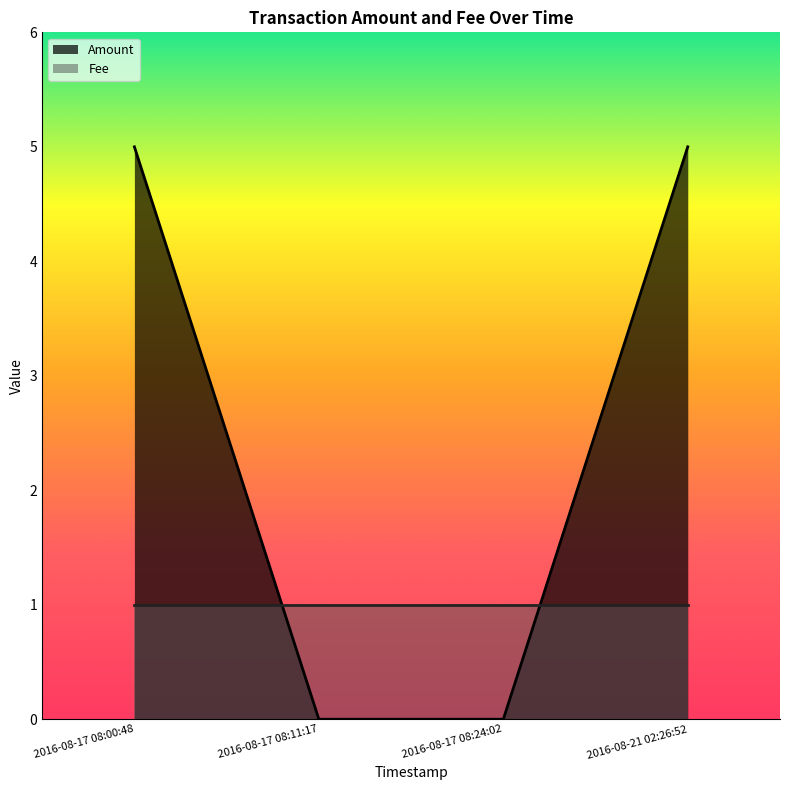

What is the label of the 1st point from the left?

2016-08-17 08:00:48